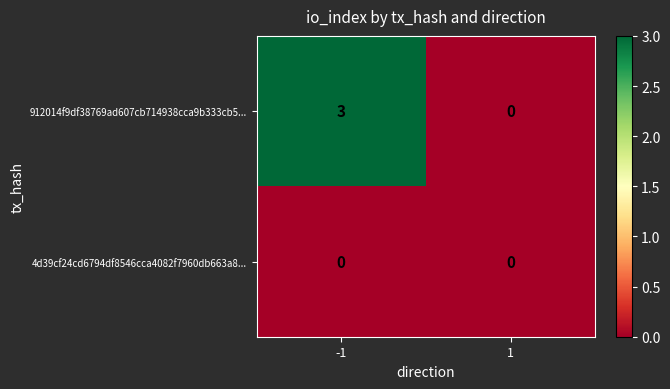

At how many categories does at least one series exceed 2?

1